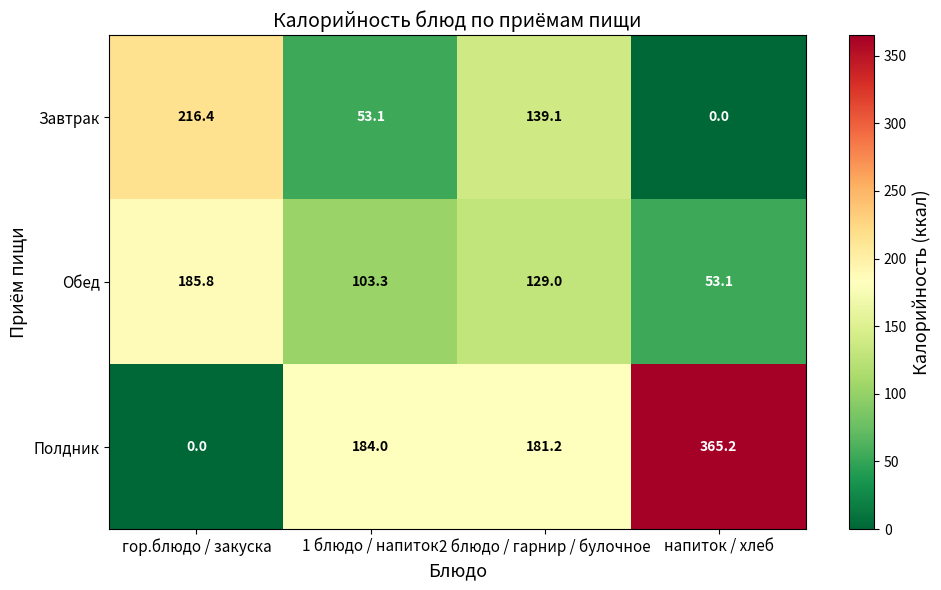

What is the difference between the maximum and minimum values in the Завтрак series?

216.4